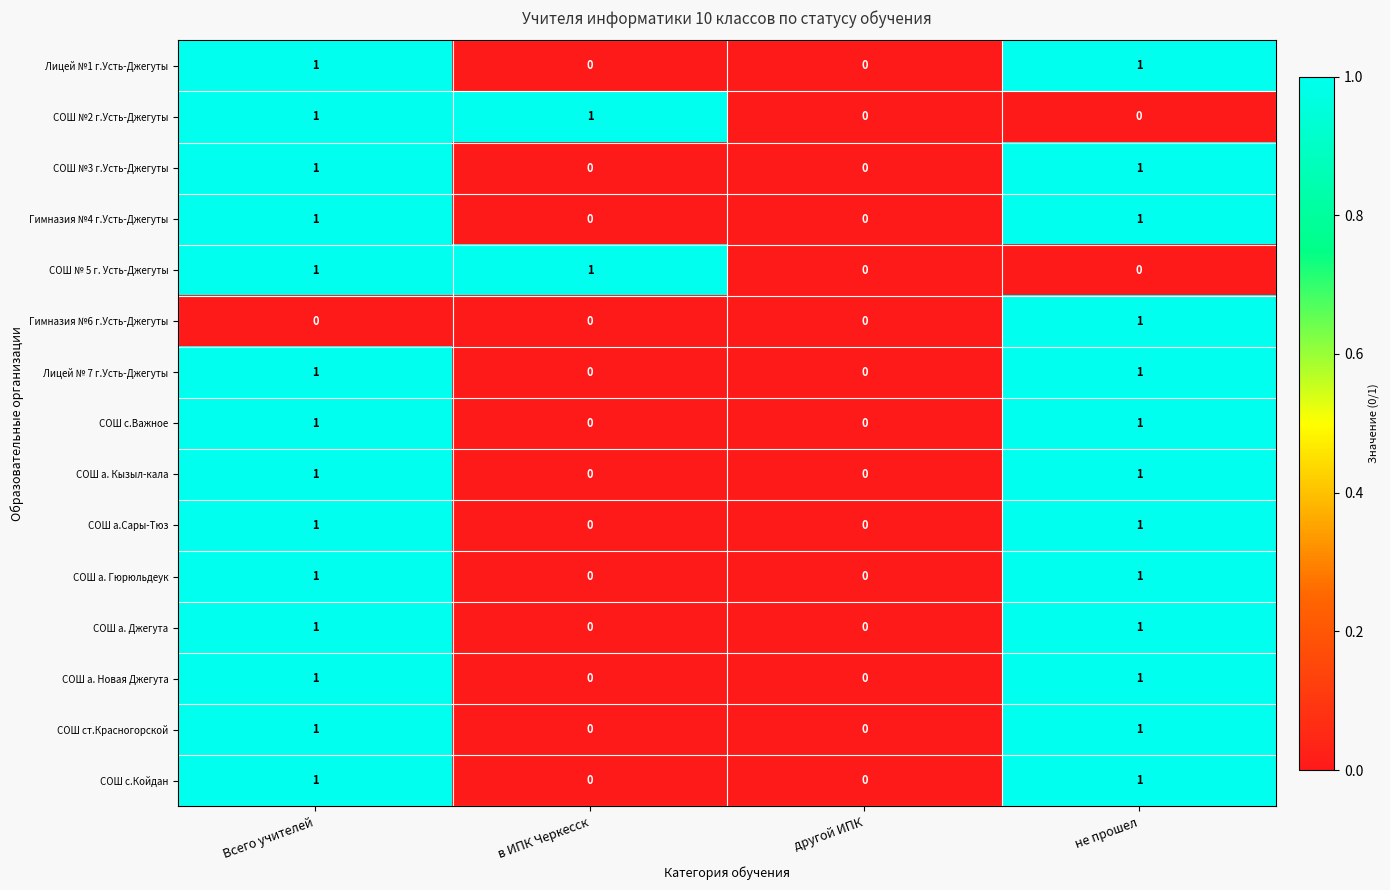

What is the spread (max minus min) of values at в ИПК Черкесск?

1